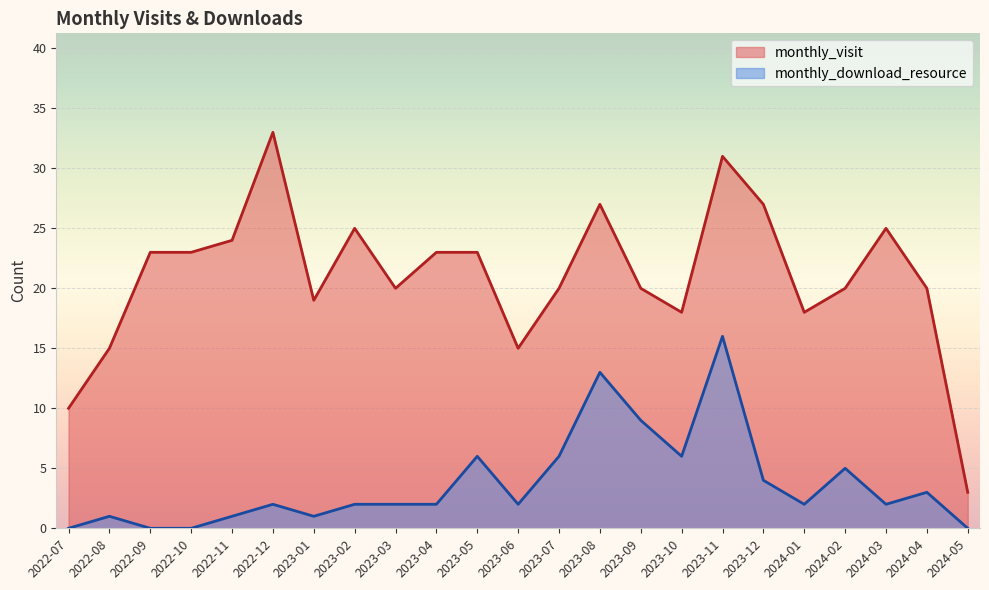

At which category is the sum across all series the highest?

2023-11